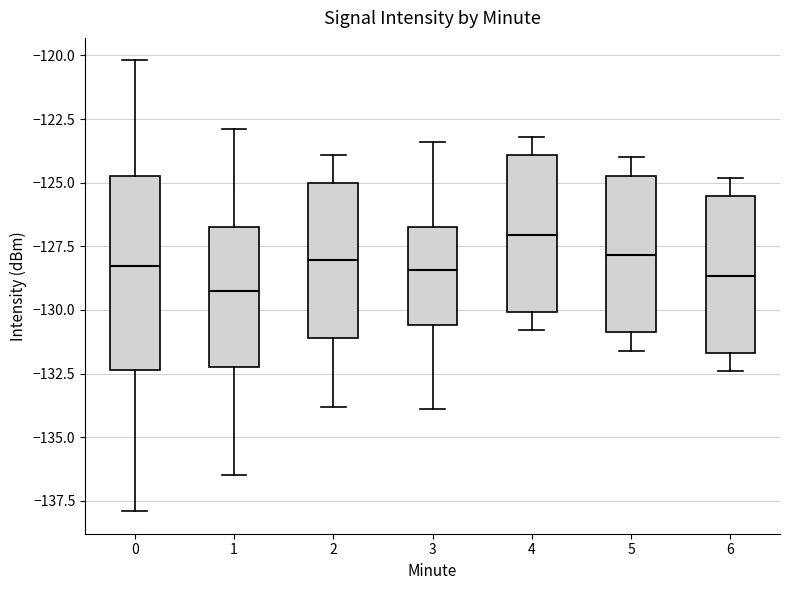

Reading left to right, transcribe this box plot: for each box, give where its median line is, the range the box spans, and where its two whiskers end, as read against the y-axis. The values are not printed on the chart, so give them approximately, as read against the axis.

0: median -128.5, box -132.5 to -124.5, whiskers -138.0 to -120.0
1: median -129.5, box -132.5 to -126.5, whiskers -136.5 to -123.0
2: median -128.0, box -131.0 to -125.0, whiskers -134.0 to -124.0
3: median -128.5, box -130.5 to -126.5, whiskers -134.0 to -123.5
4: median -127.0, box -130.0 to -124.0, whiskers -131.0 to -123.0
5: median -128.0, box -131.0 to -124.5, whiskers -131.5 to -124.0
6: median -128.5, box -131.5 to -125.5, whiskers -132.5 to -125.0